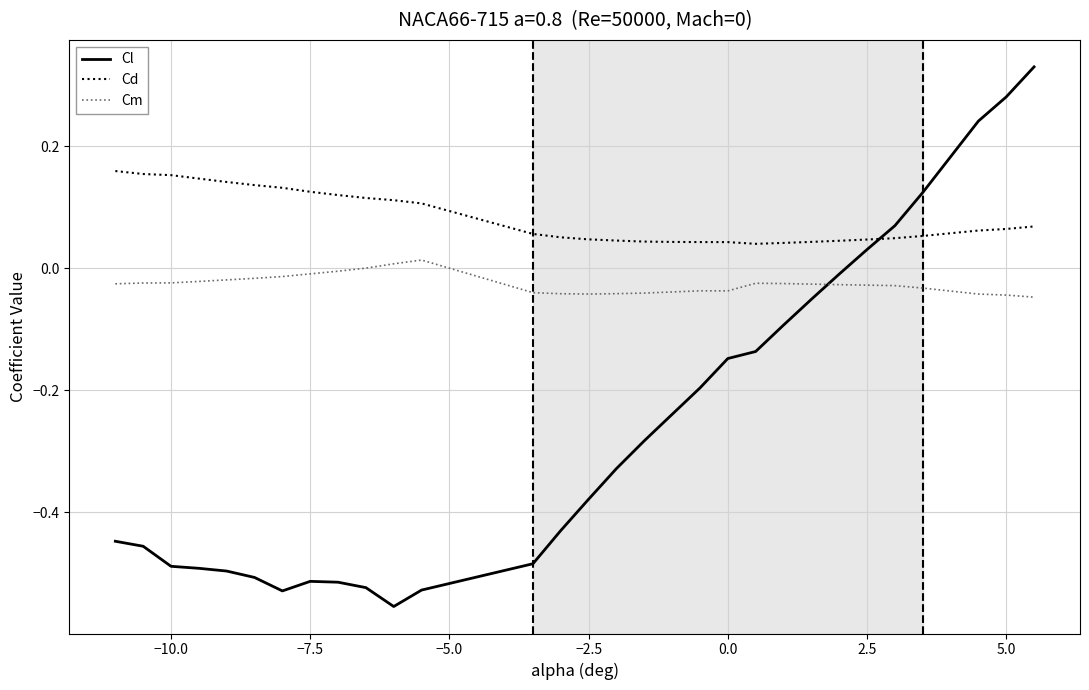

Which series has the largest total across all categories?

Cd